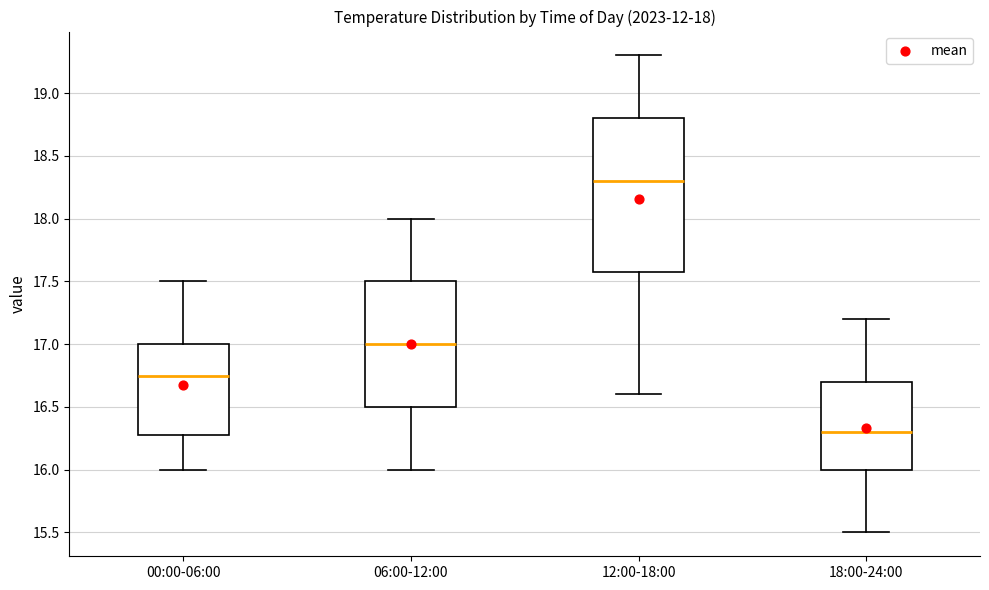

Which box is the tallest, from its lower edge to its upper edge?

12:00-18:00